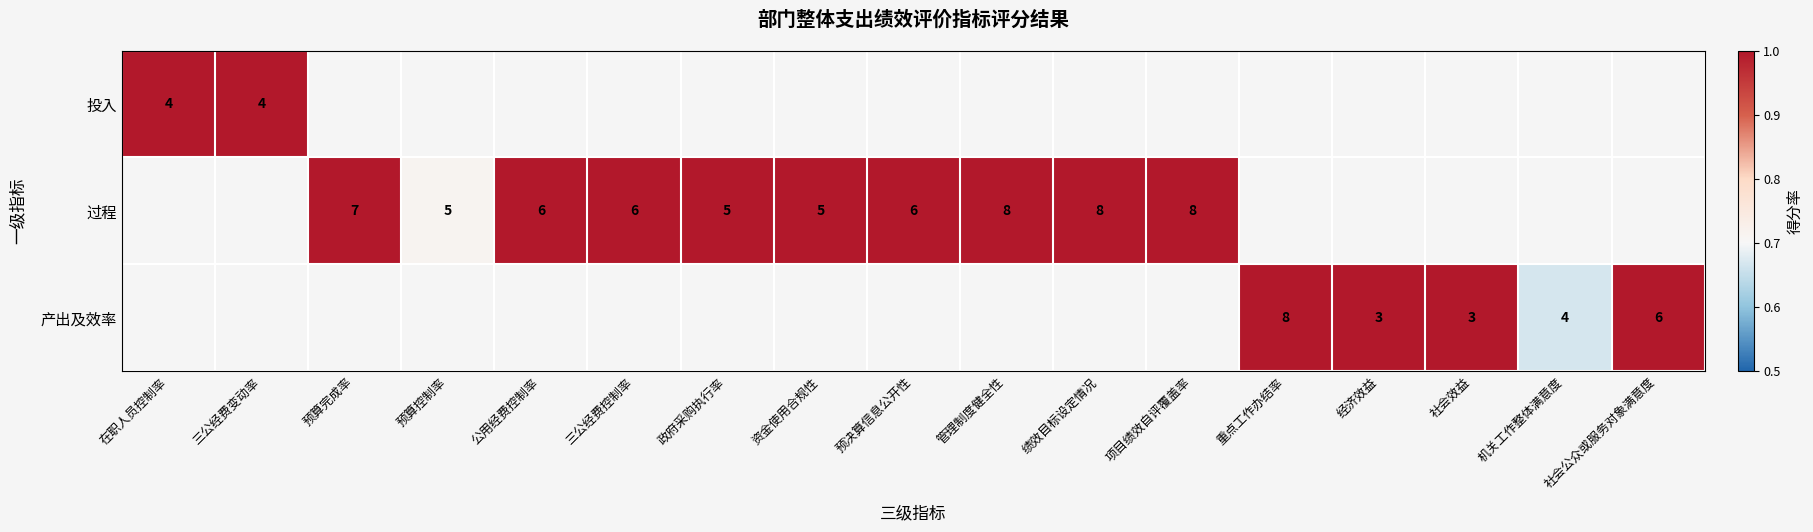

Is it true that 过程 equals 1 at 预算控制率?

False